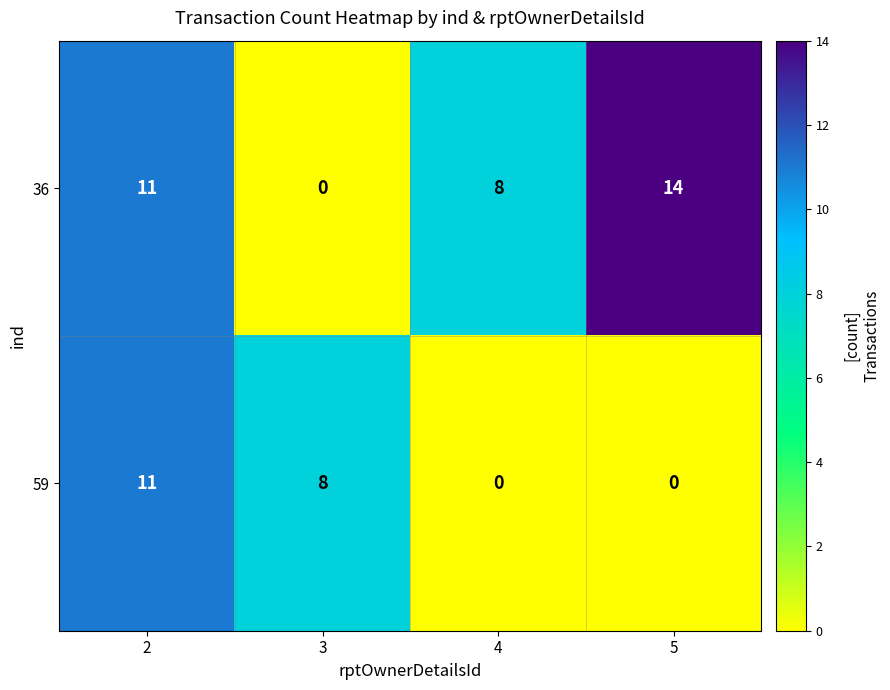

Rank the series at 3 from lowest to highest value.

36, 59